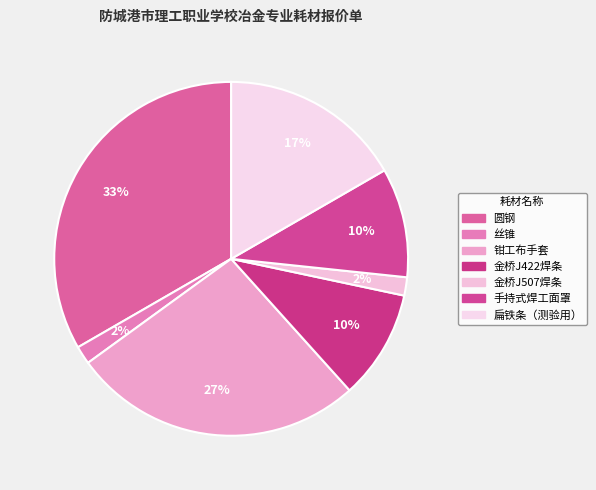

Does 丝锥 represent more than half of the total?

No